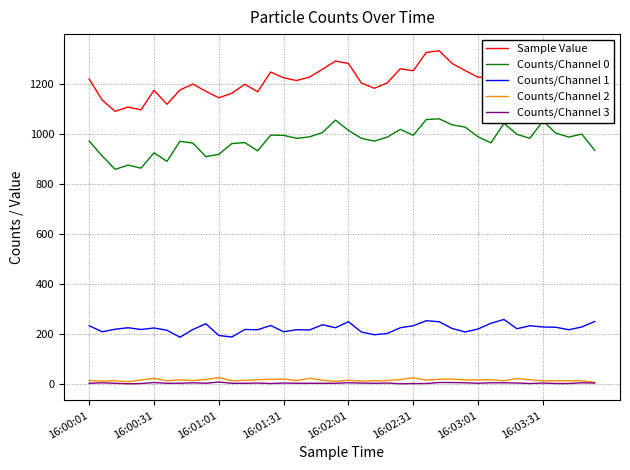

Which series has the widest spread of values?

Sample Value